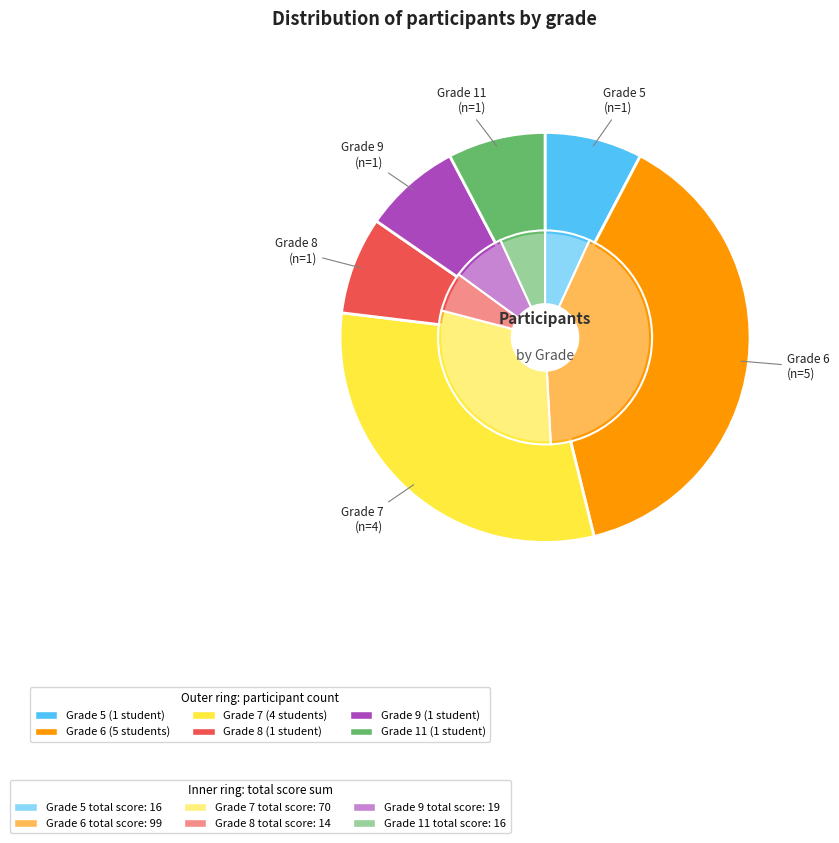

To the nearest percent, what is the difference between the largest and smallest slice percentages?

31%